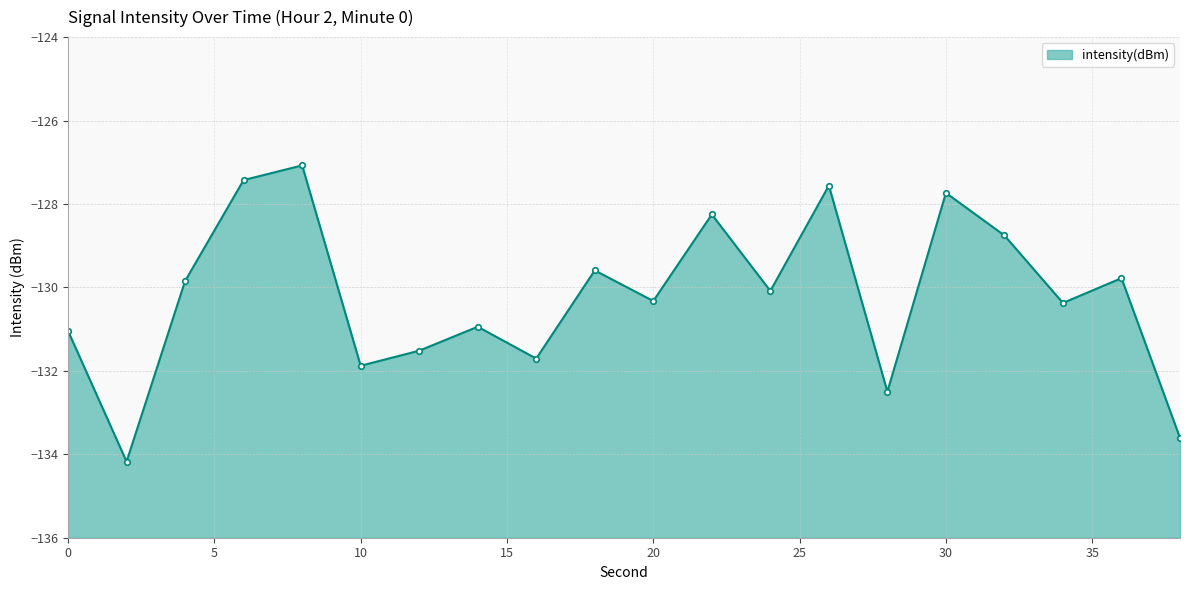

What is the average value?

-130.2